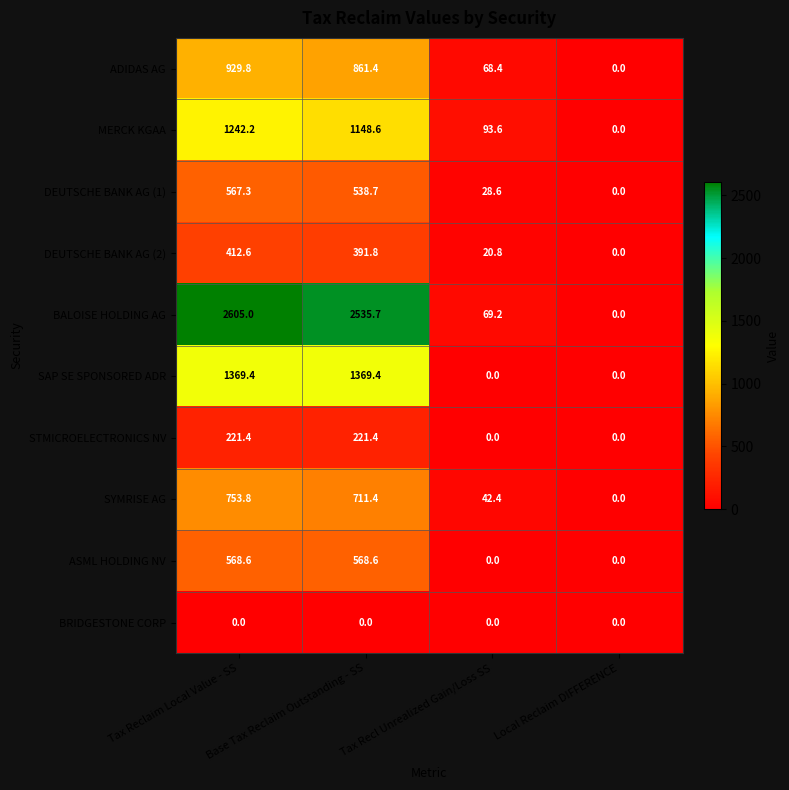

At which label is SYMRISE AG closest to 376?

Tax Recl Unrealized Gain/Loss SS